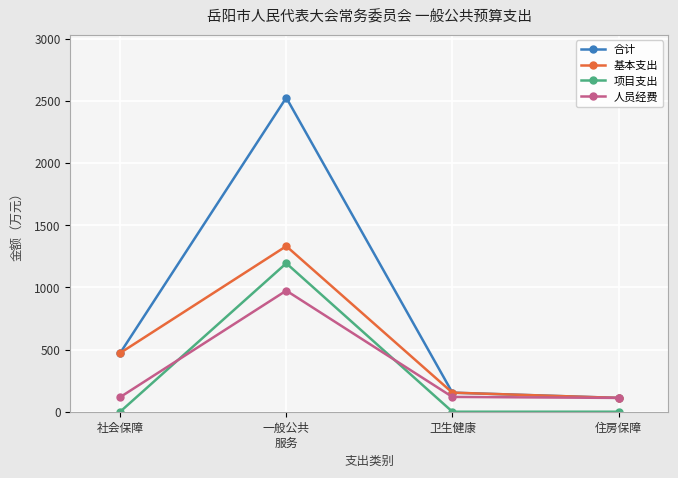

What is the average value of the 人员经费 series?

330.3